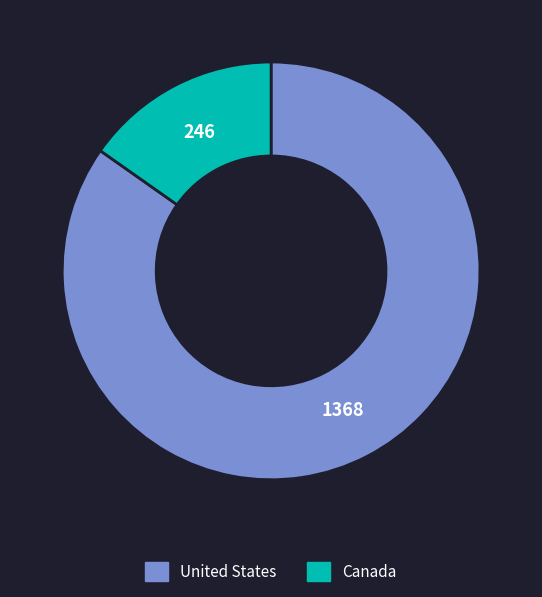

True or false: United States accounts for 78% of the total.

False